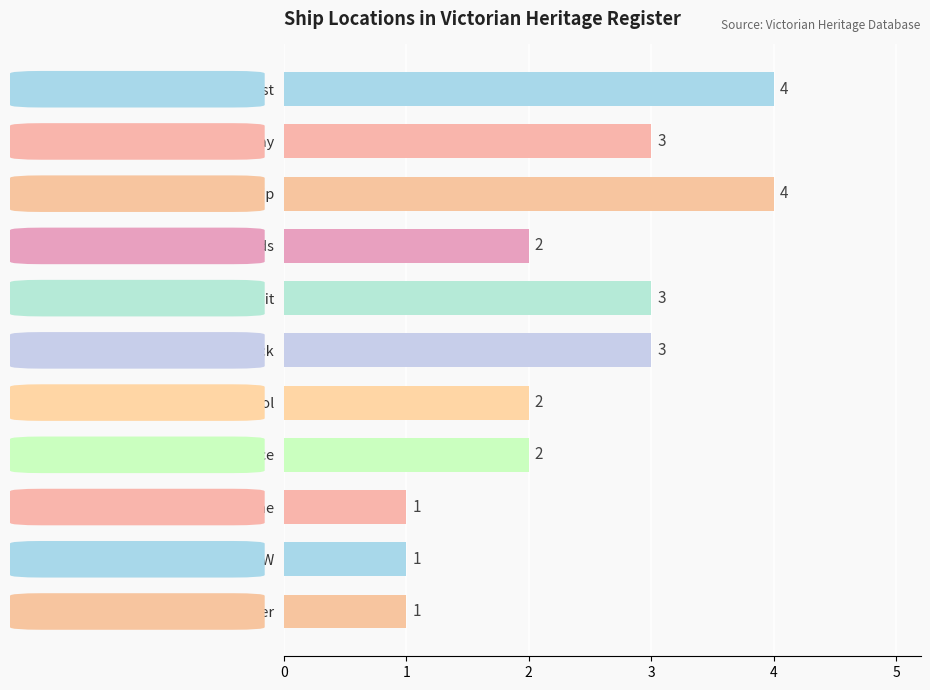

How many series are shown in this chart?

1